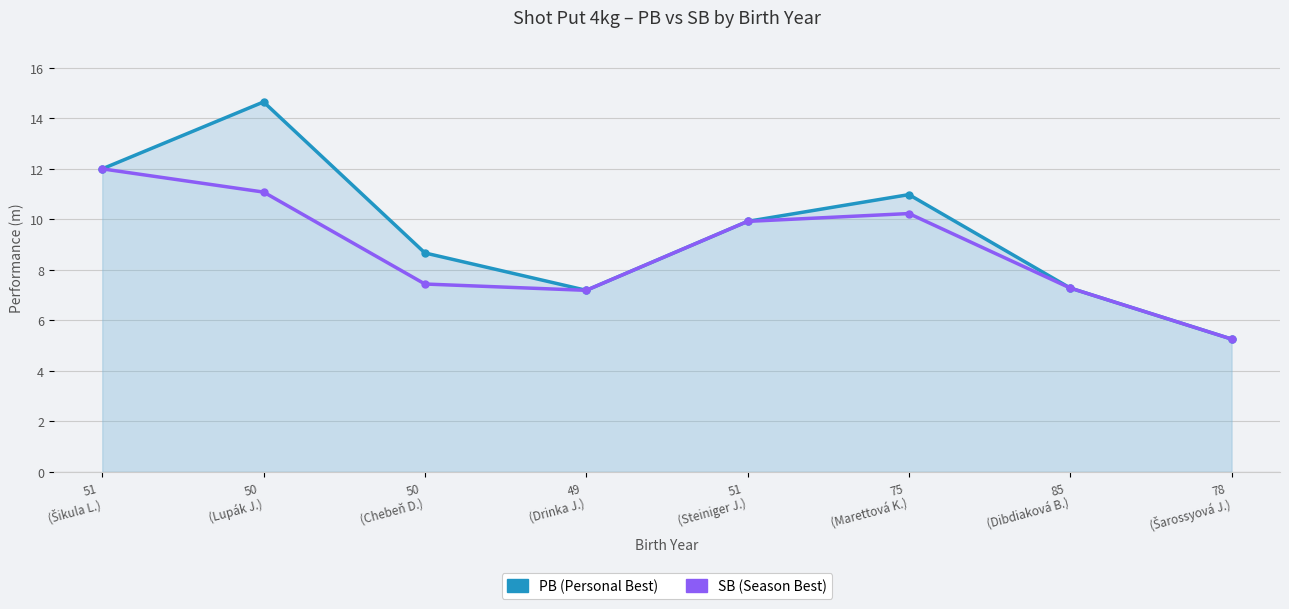

Is it true that SB equals 11.3 at 85
(Dibdiaková B.)?

False